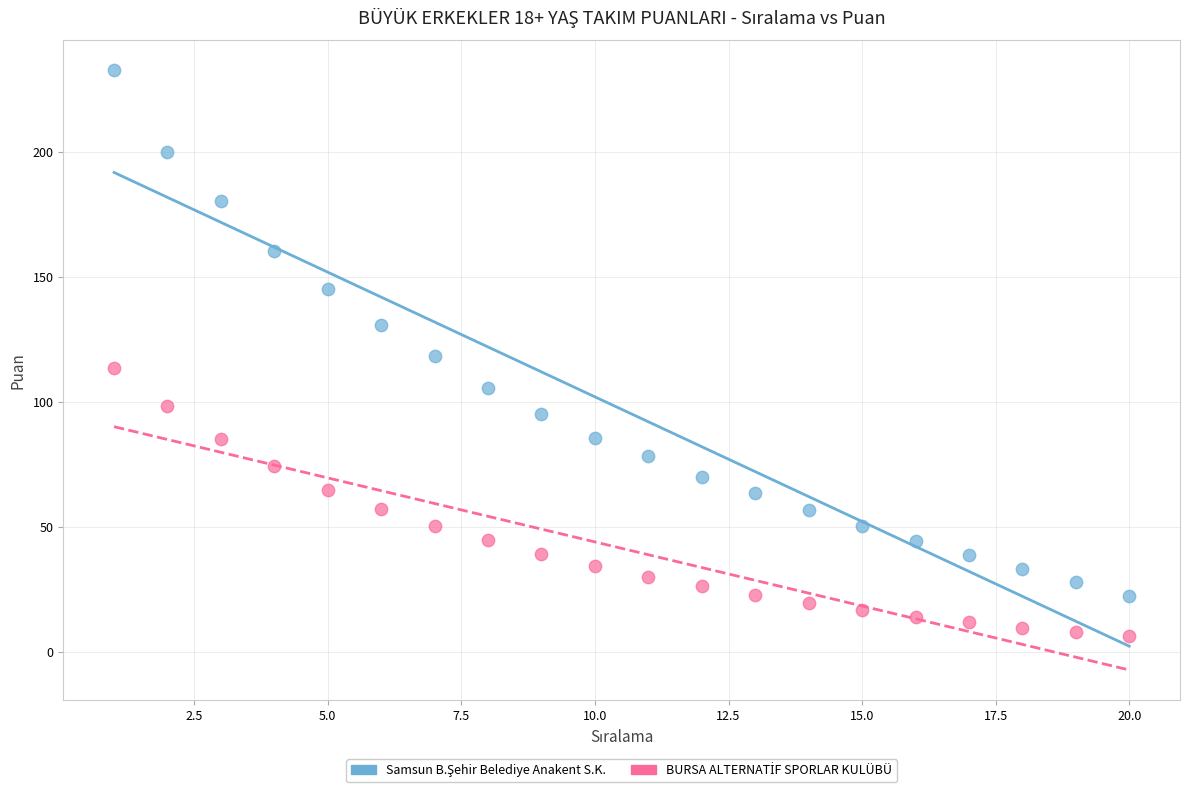

What is the X range (max minus min) for the scatter plot?

19.0